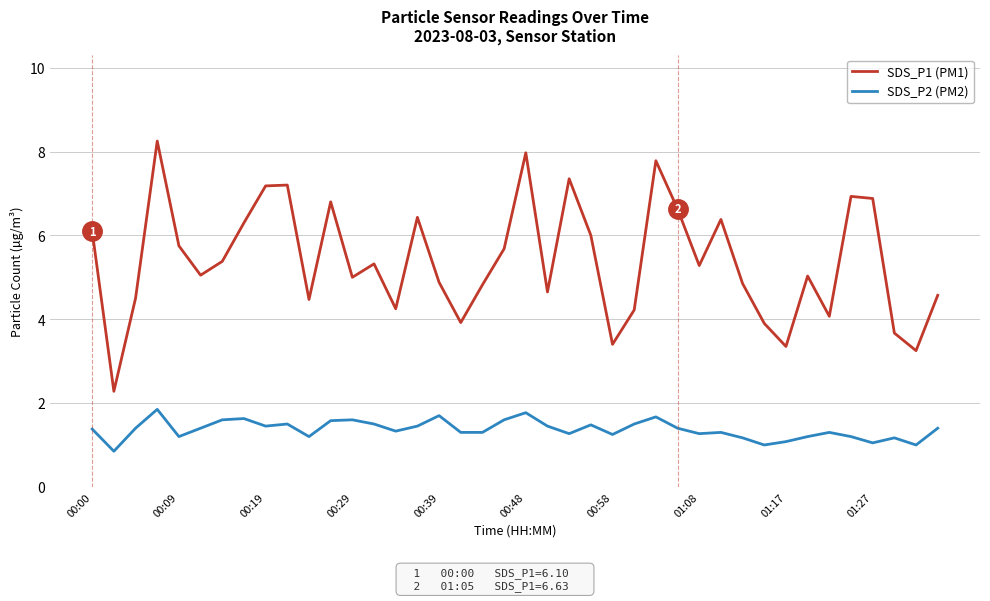

What is the difference between the maximum and minimum values in the SDS_P2 (PM2) series?

1.0